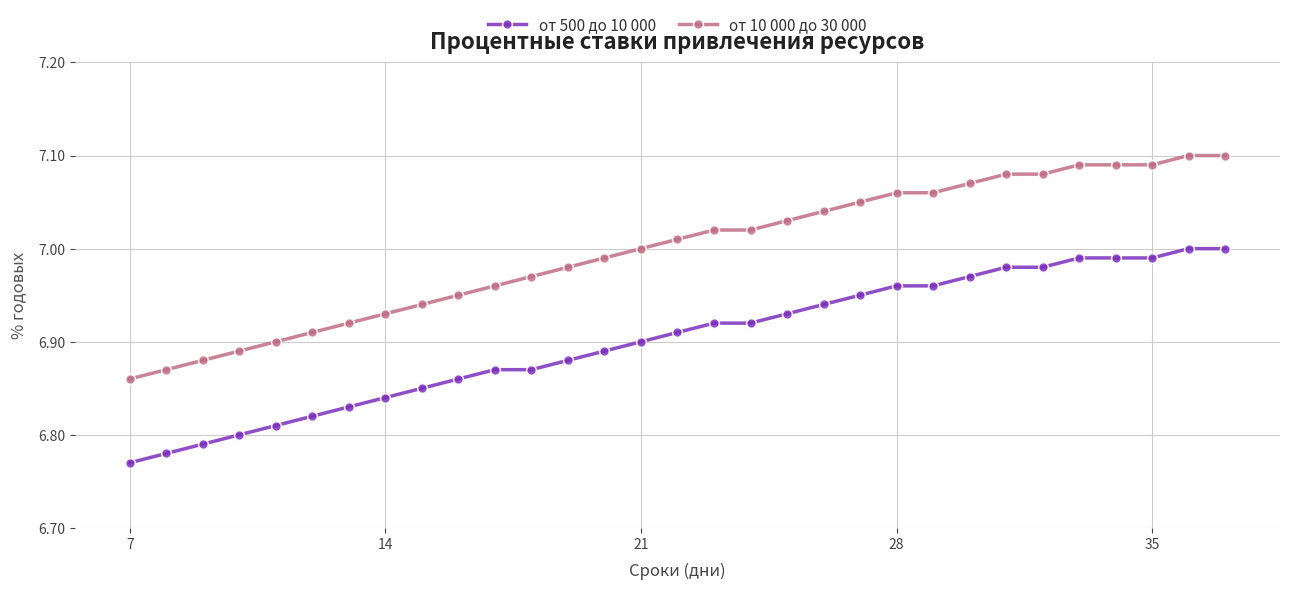

Which series has the widest spread of values?

от 10 000 до 30 000